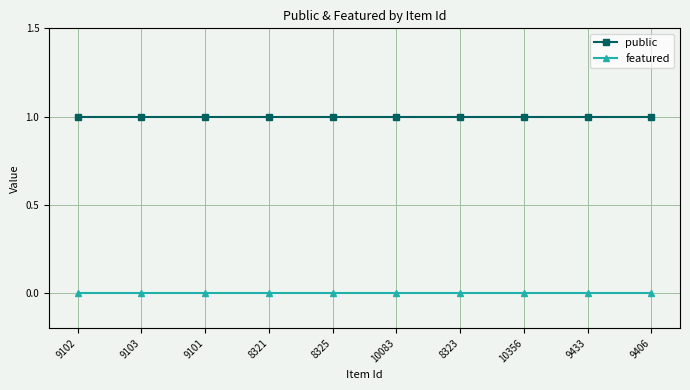

What is the label of the 8th point from the left?

10356